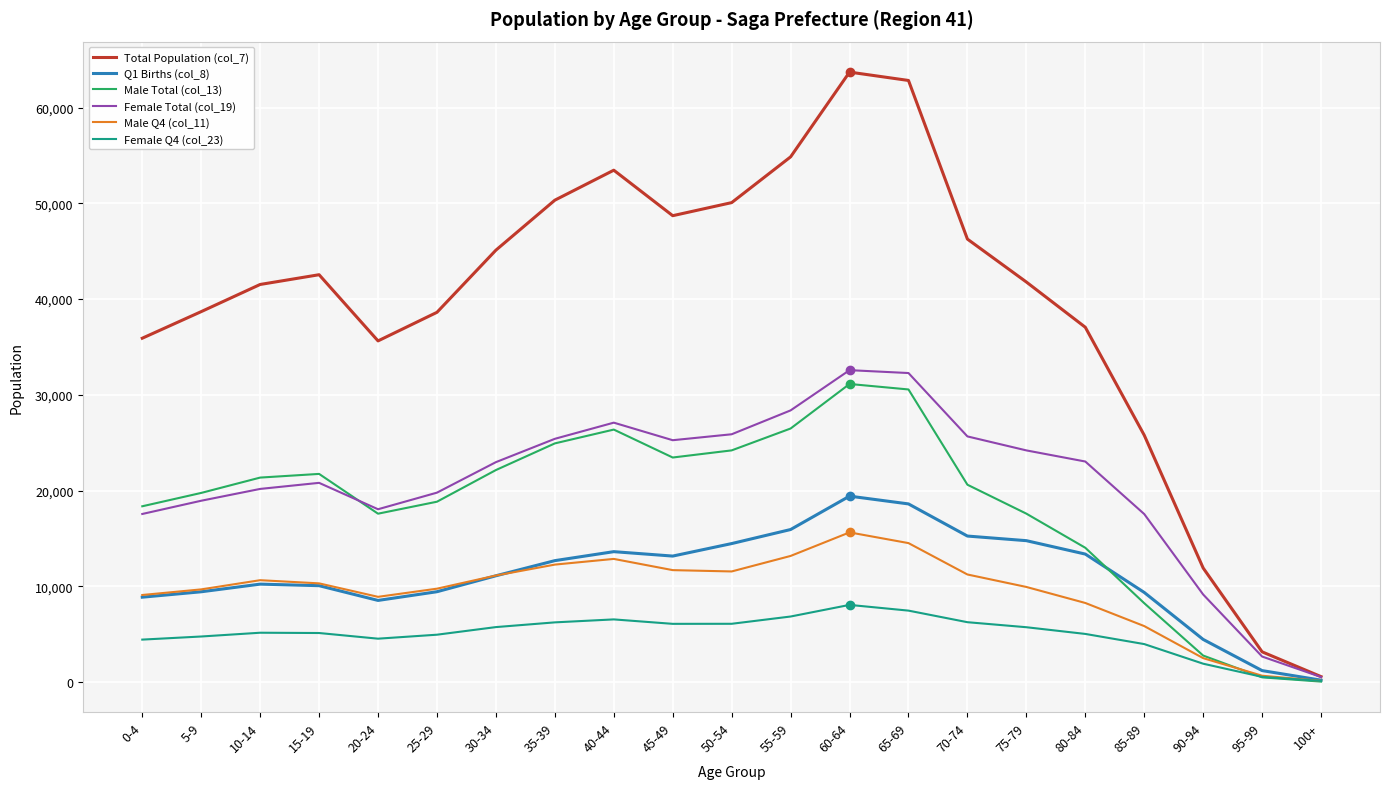

At how many categories does at least one series exceed 23842?

18